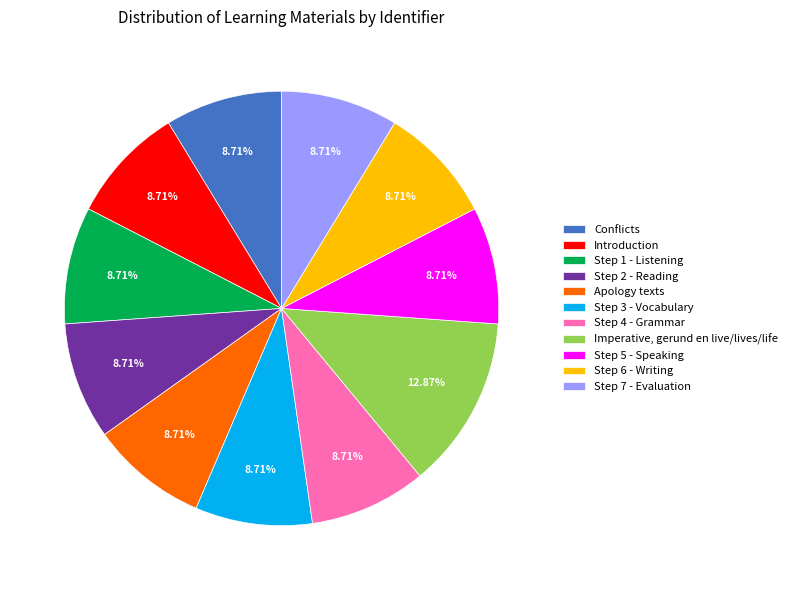

What is the largest slice in the pie chart?

Imperative, gerund en live/lives/life